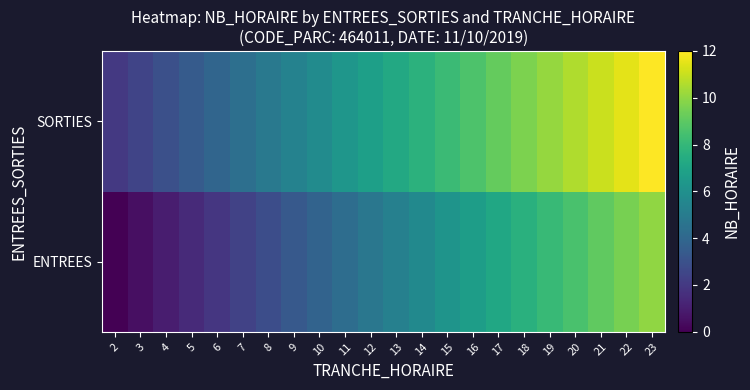

Which series changed the most between 14 and 19?

ENTREES